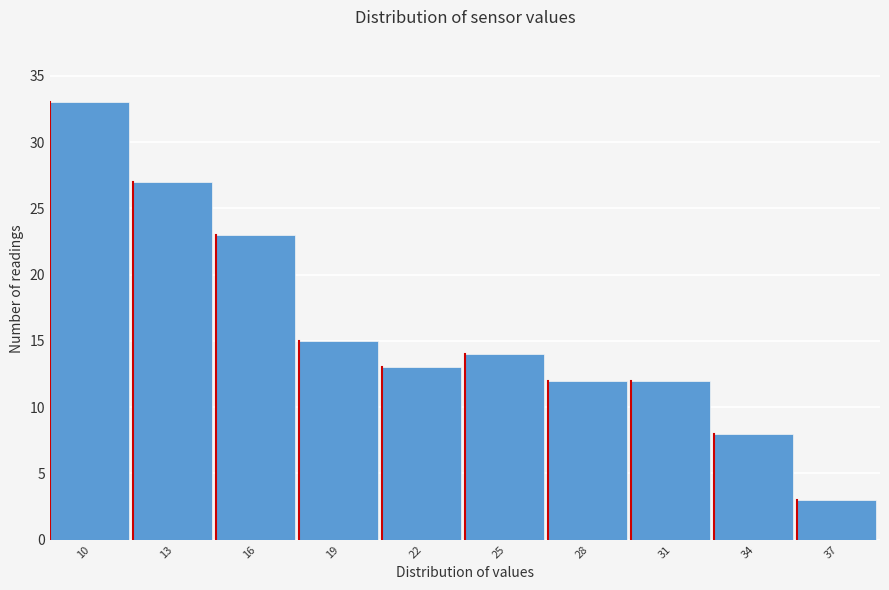

Reading left to right, list all the values displayed in this chart.

10=33	13=27	16=23	19=15	22=13	25=14	28=12	31=12	34=8	37=3